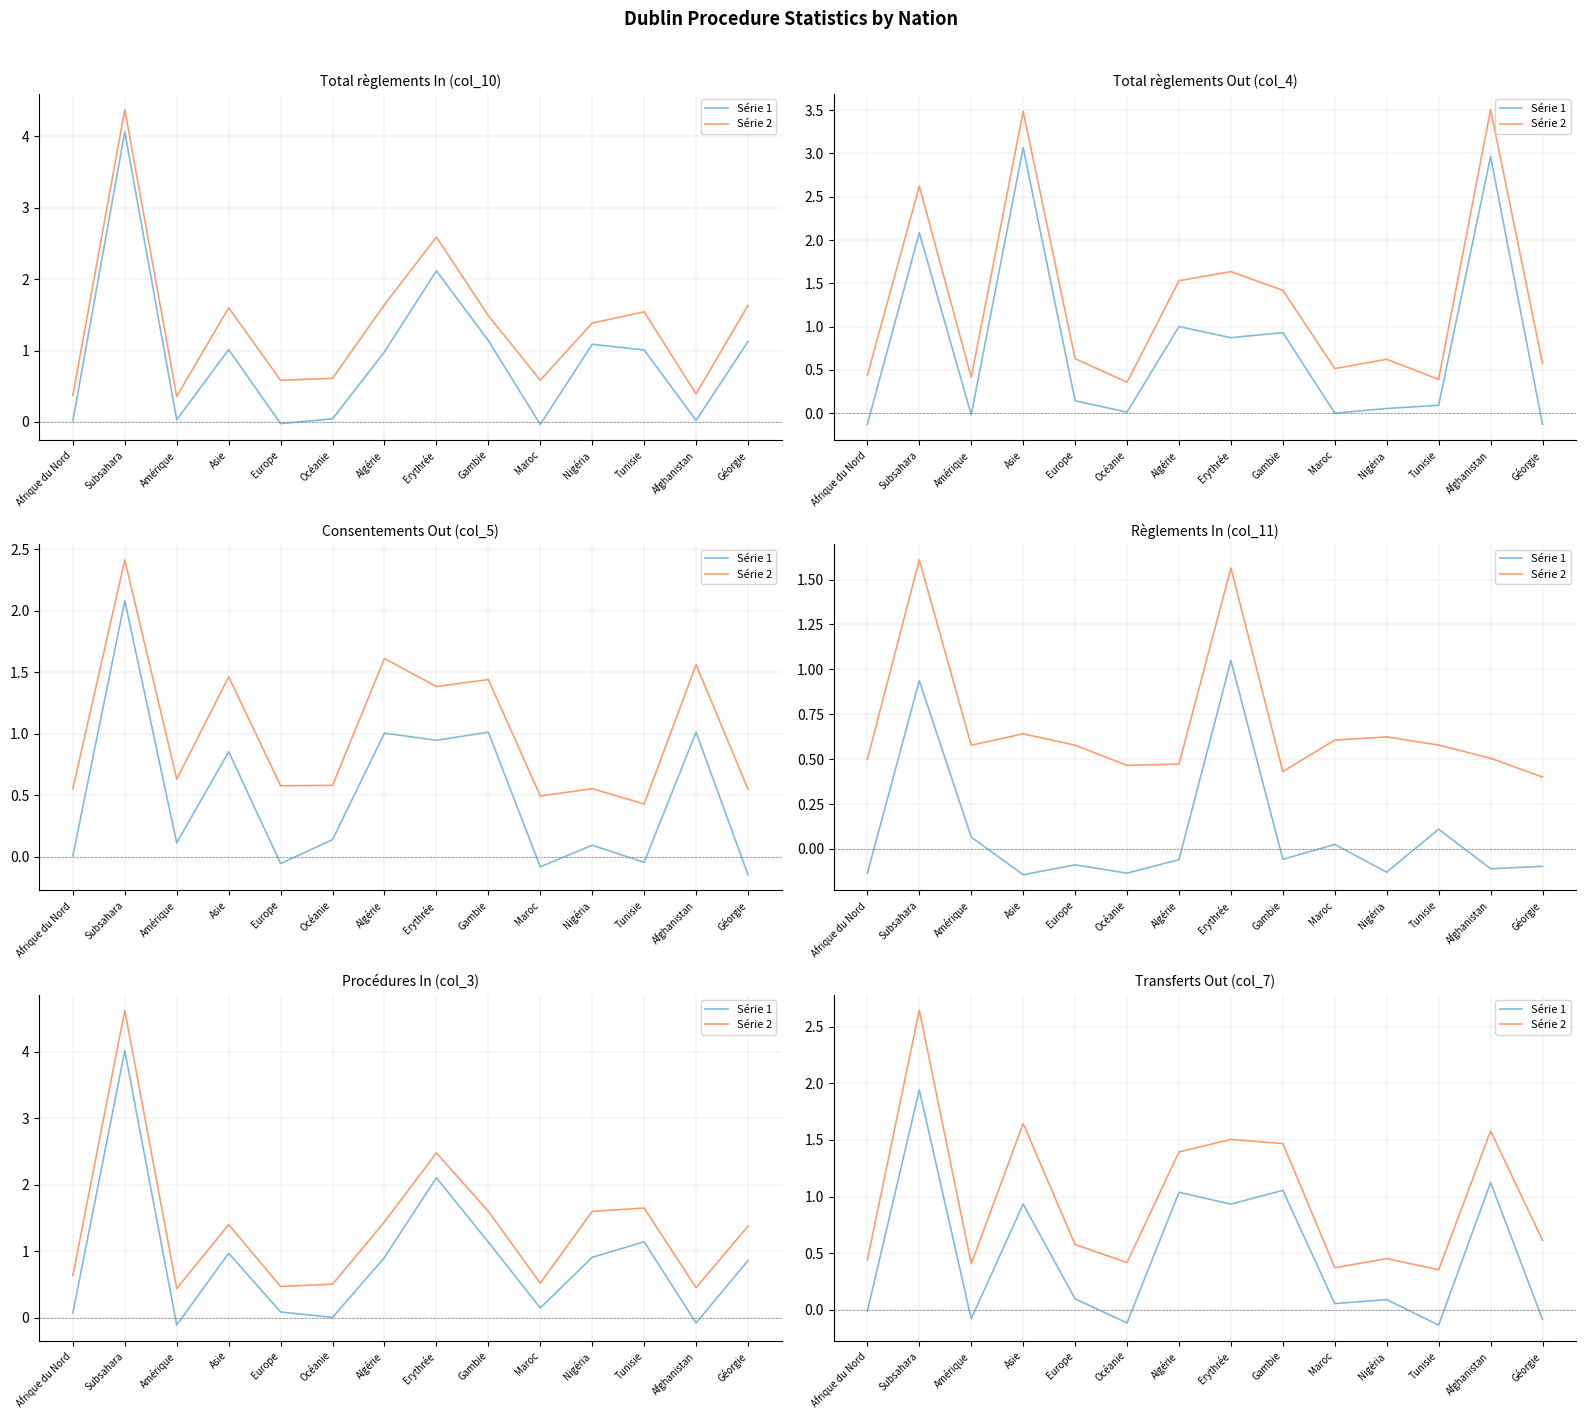

Is the value of Série 1 at Subsahara greater than the value of Série 2 at Afghanistan?

Yes